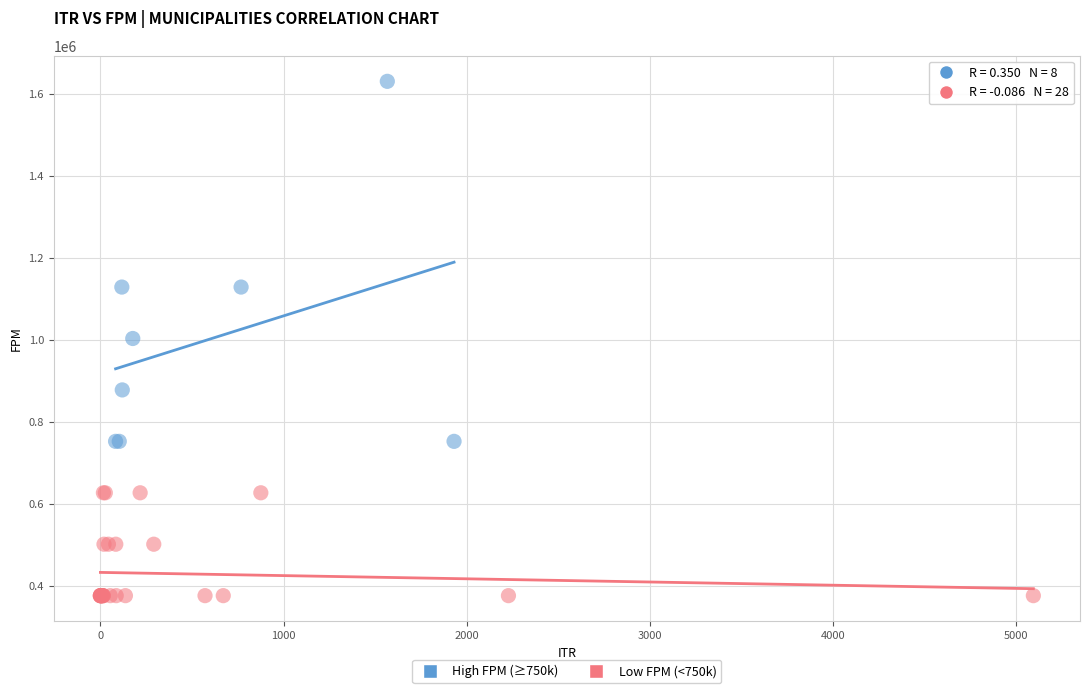

Which series has the widest spread of Y values?

High FPM (≥750k)